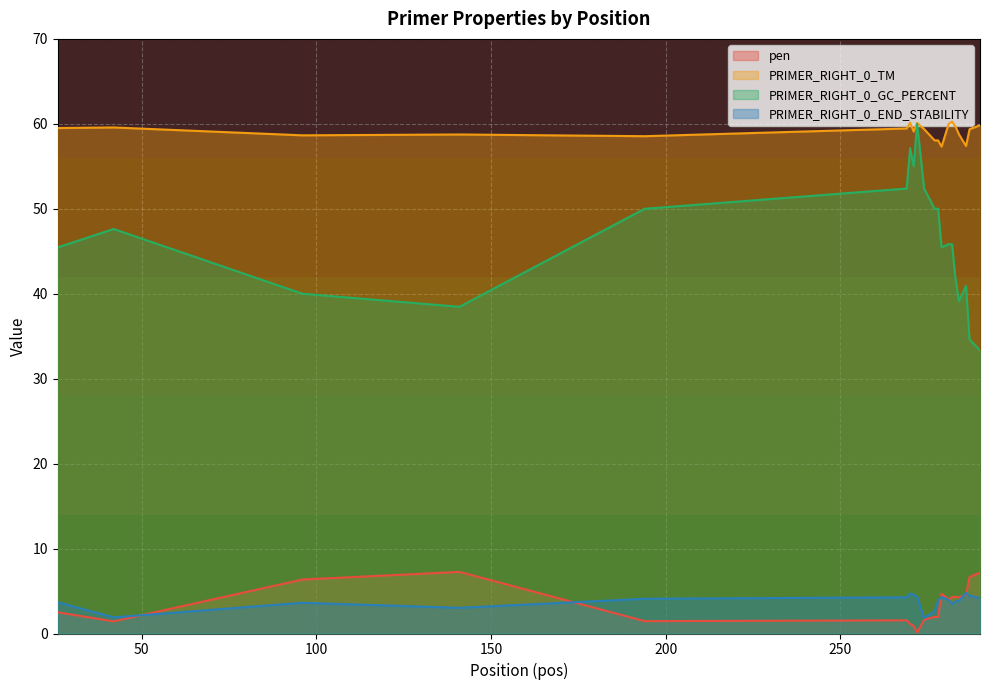

Rank the series by their maximum value, from highest to lowest.

PRIMER_RIGHT_0_TM, PRIMER_RIGHT_0_GC_PERCENT, pen, PRIMER_RIGHT_0_END_STABILITY